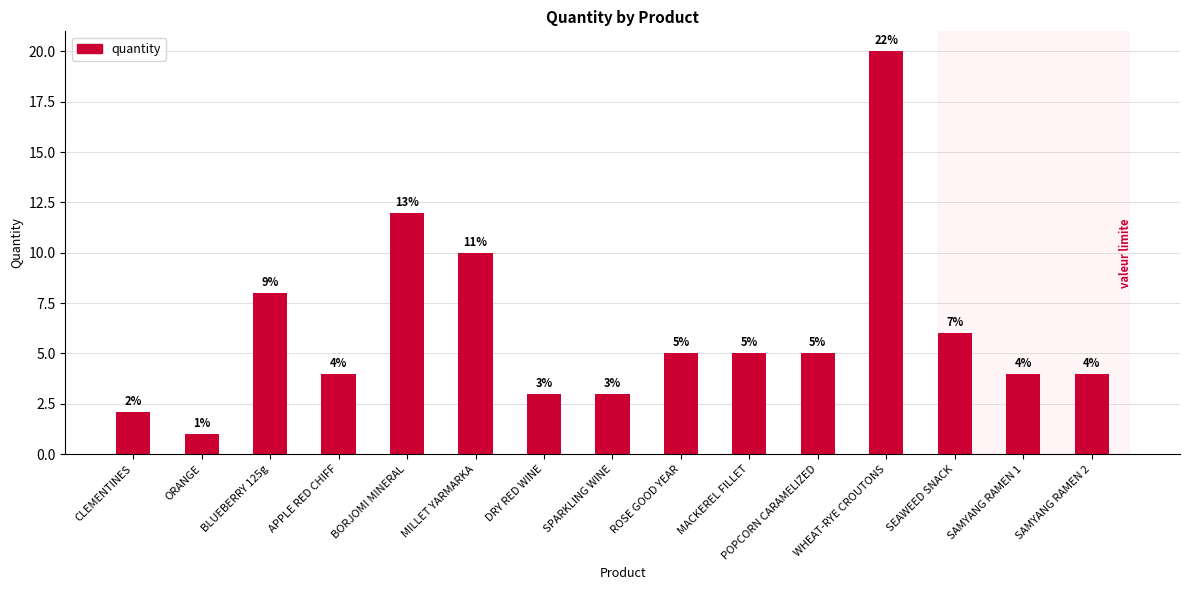

The chart shows a value of 2.7 at MACKEREL FILLET. True or false?

False